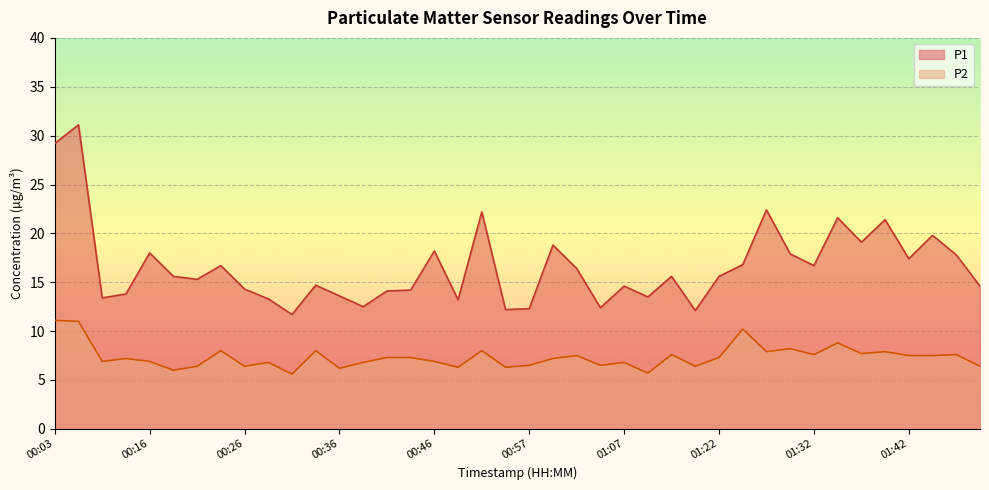

How many interior local peaks does the P1 series have?

13